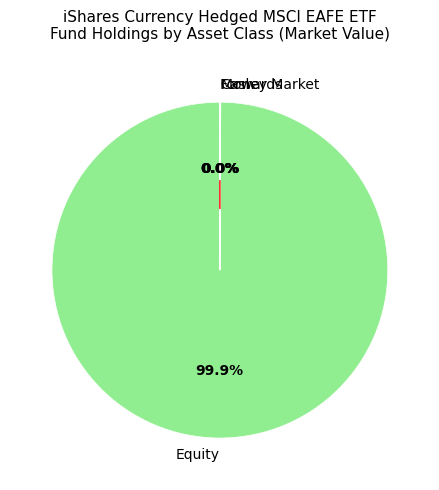

Which category has the biggest portion of the pie?

Equity